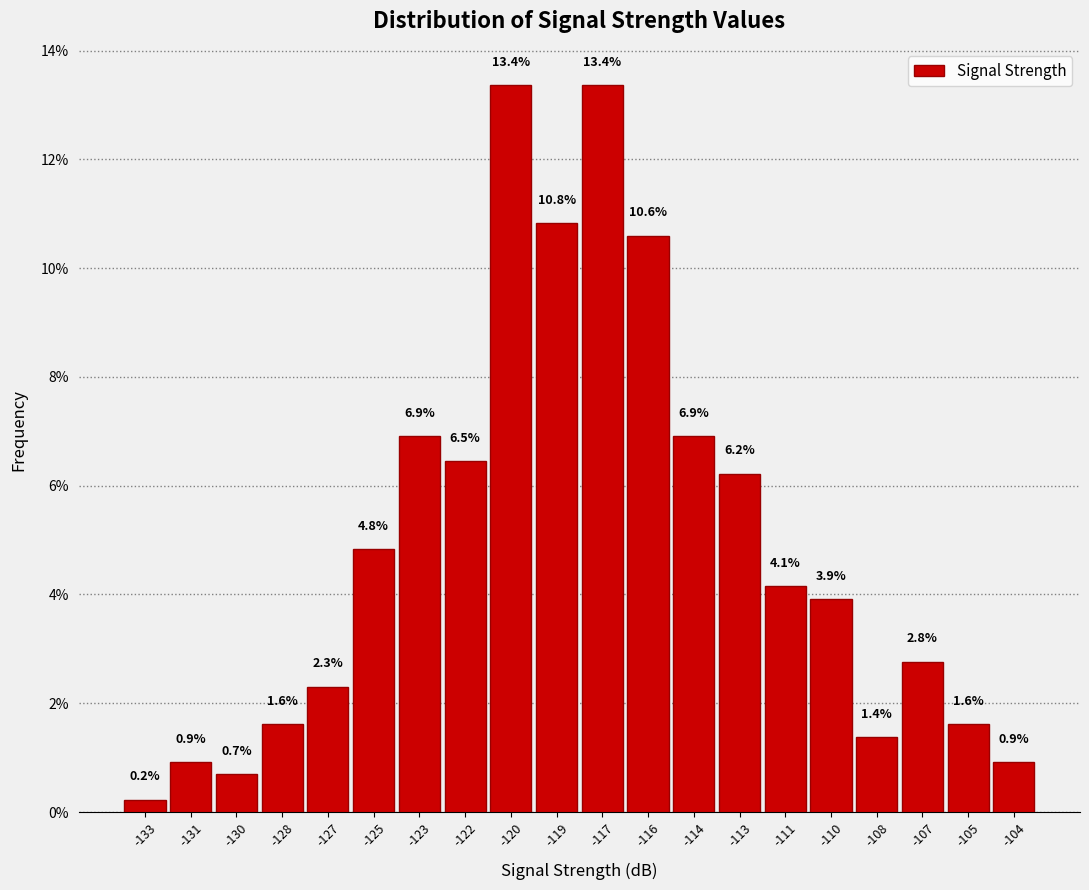

Reading left to right, extract all data points from this chart.

0.2	0.9	0.7	1.6	2.3	4.8	6.9	6.5	13.4	10.8	13.4	10.6	6.9	6.2	4.1	3.9	1.4	2.8	1.6	0.9